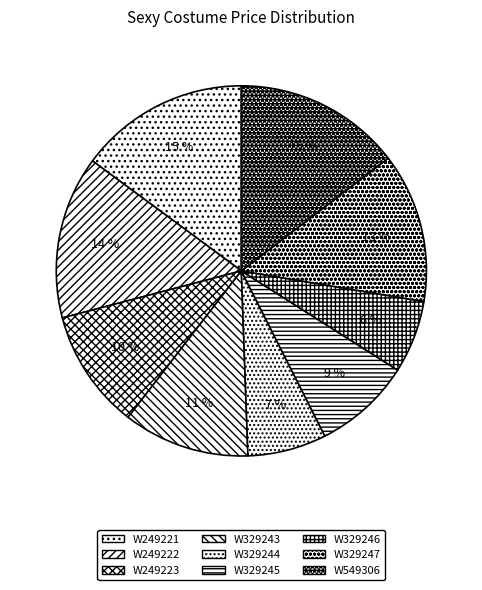

What is the largest slice in the pie chart?

W249221